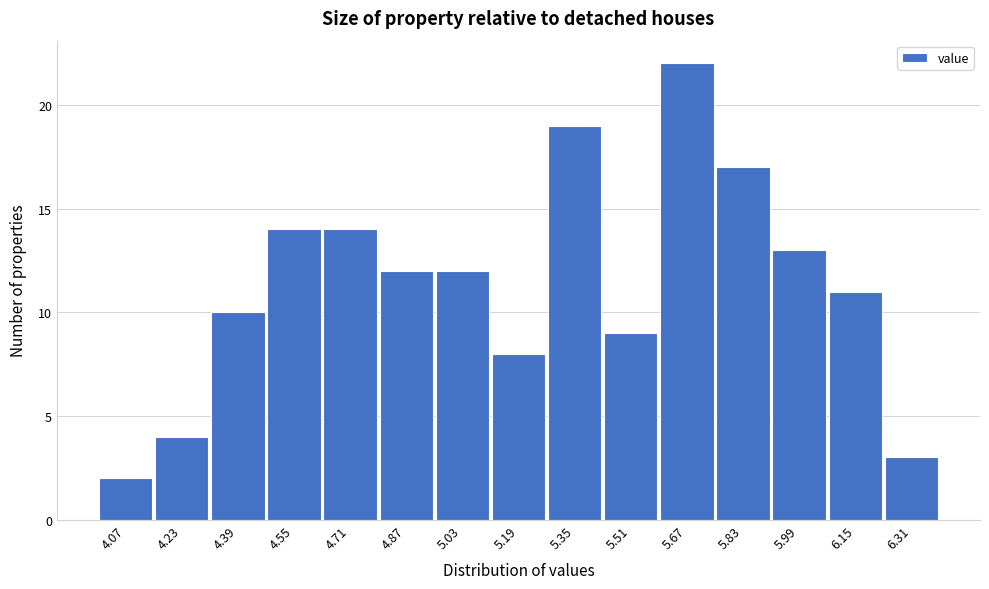

Reading left to right, transcribe all the data shown in this chart.

4.07=2	4.23=4	4.39=10	4.55=14	4.71=14	4.87=12	5.03=12	5.19=8	5.35=19	5.51=9	5.67=22	5.83=17	5.99=13	6.15=11	6.31=3